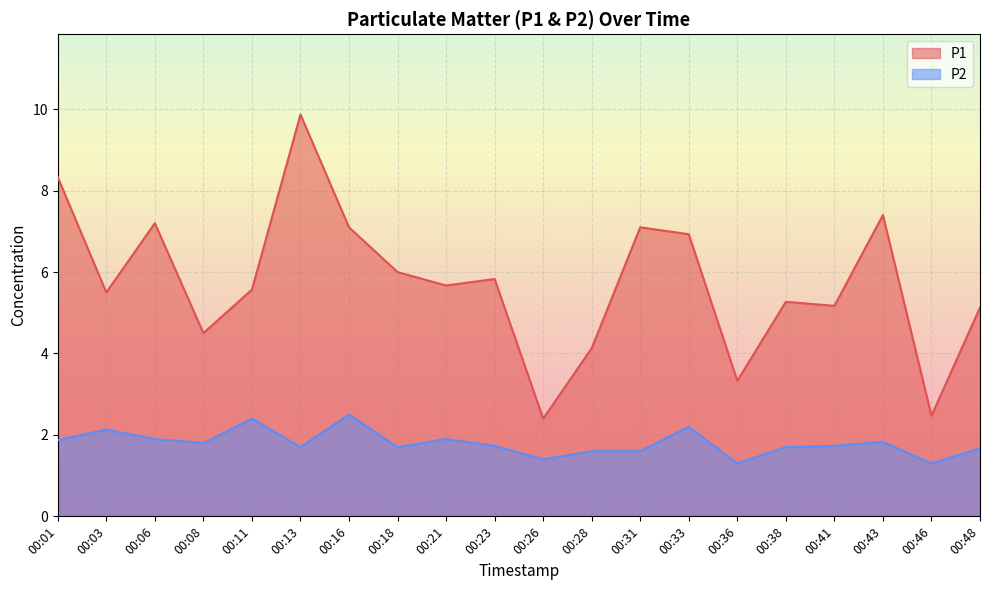

True or false: P2 and P1 intersect in this chart.

False